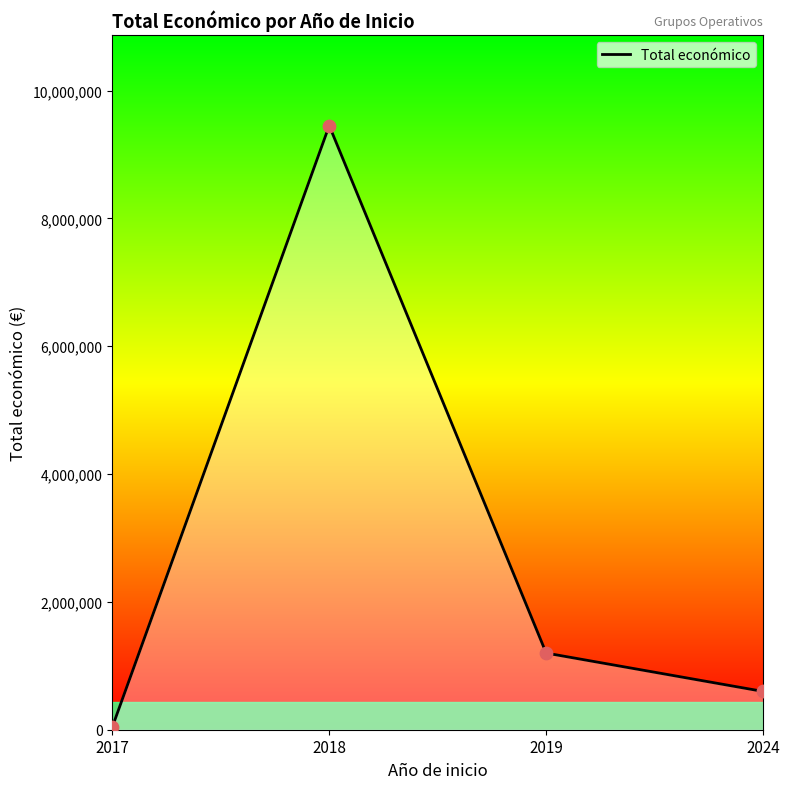

Between 2017 and 2019, which is larger?

2019